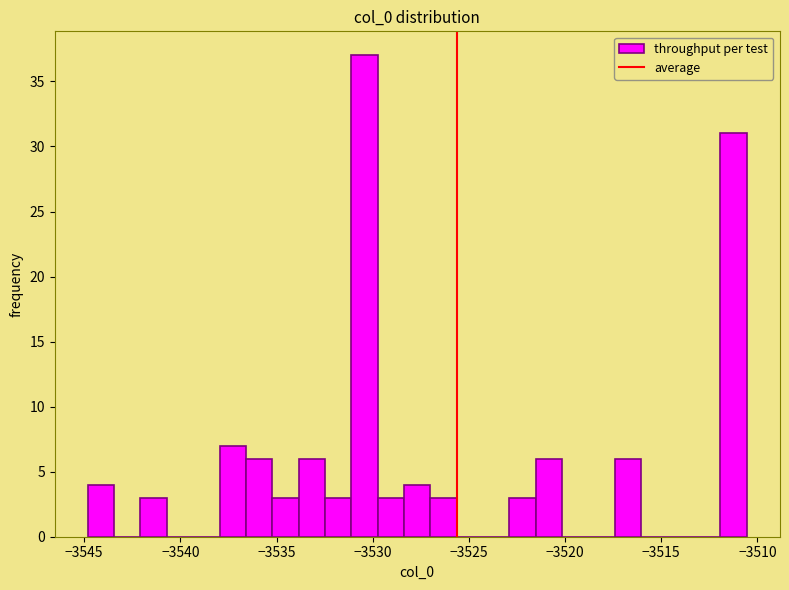

Read against the x-axis, roughly where is the centre of the tallest bar?

-3530.5